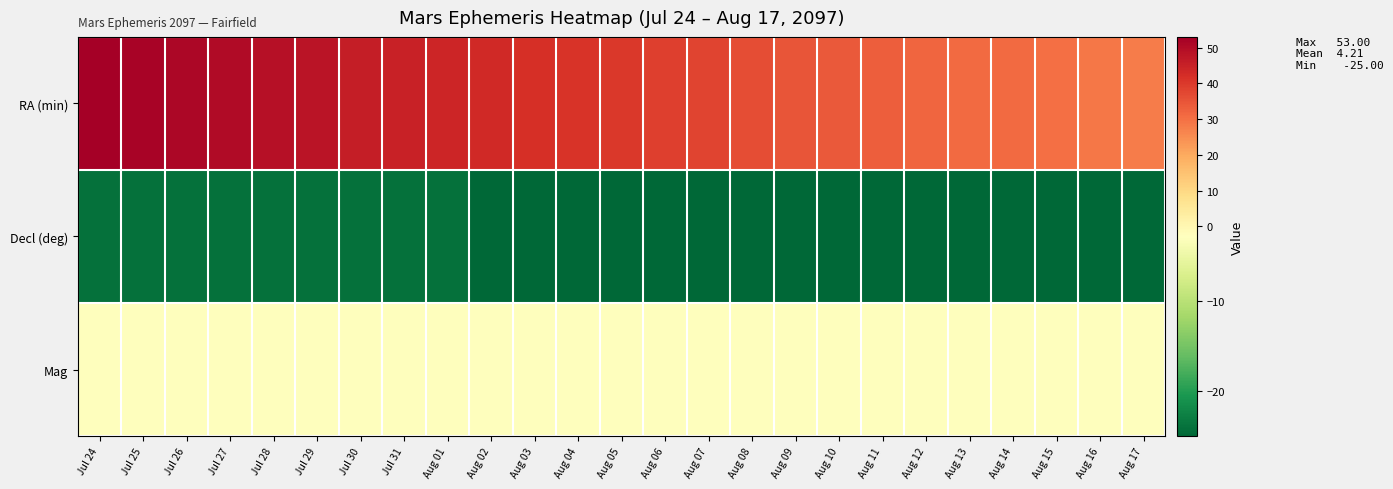

List the series in order of their overall mean, highest first.

RA (min), Mag, Decl (deg)